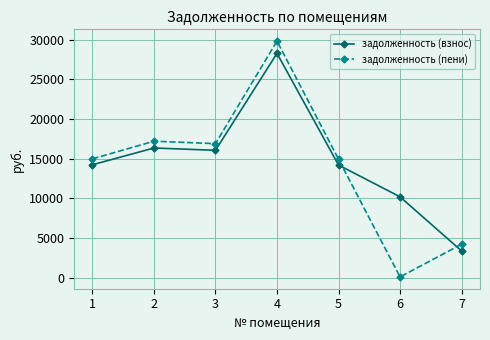

At which category does задолженность (взнос) reach its first local peak?

2